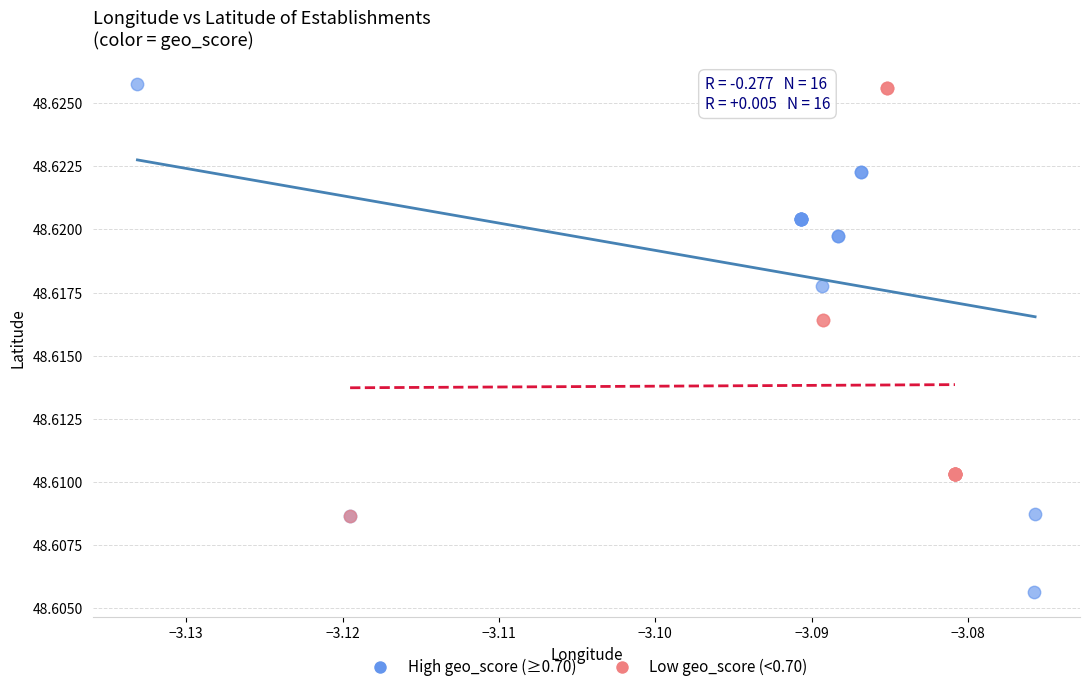

Which series reaches the minimum Y coordinate?

High geo_score (≥0.70)